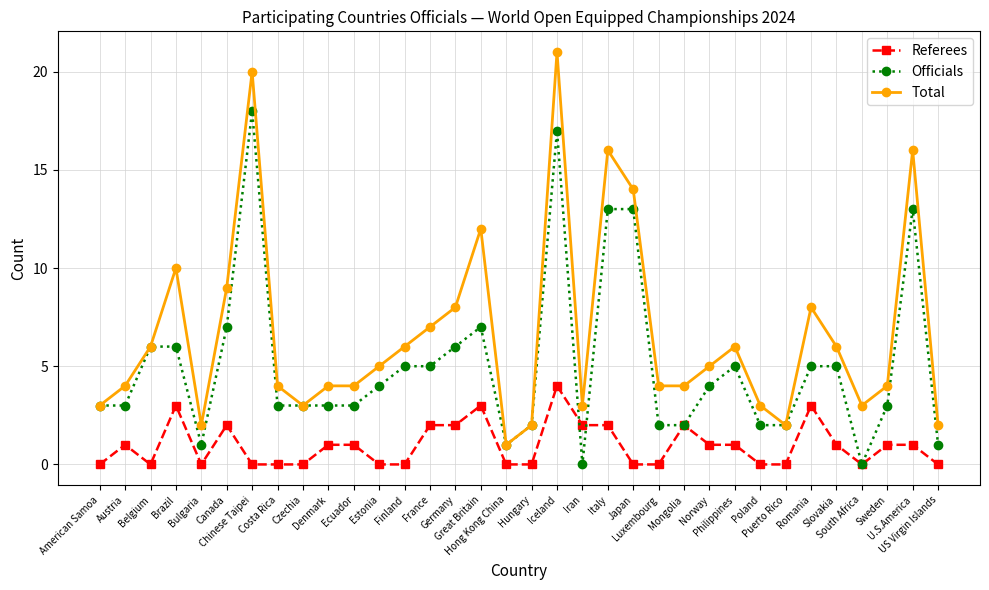

What is the difference between the second highest and minimum values in the Officials series?

17